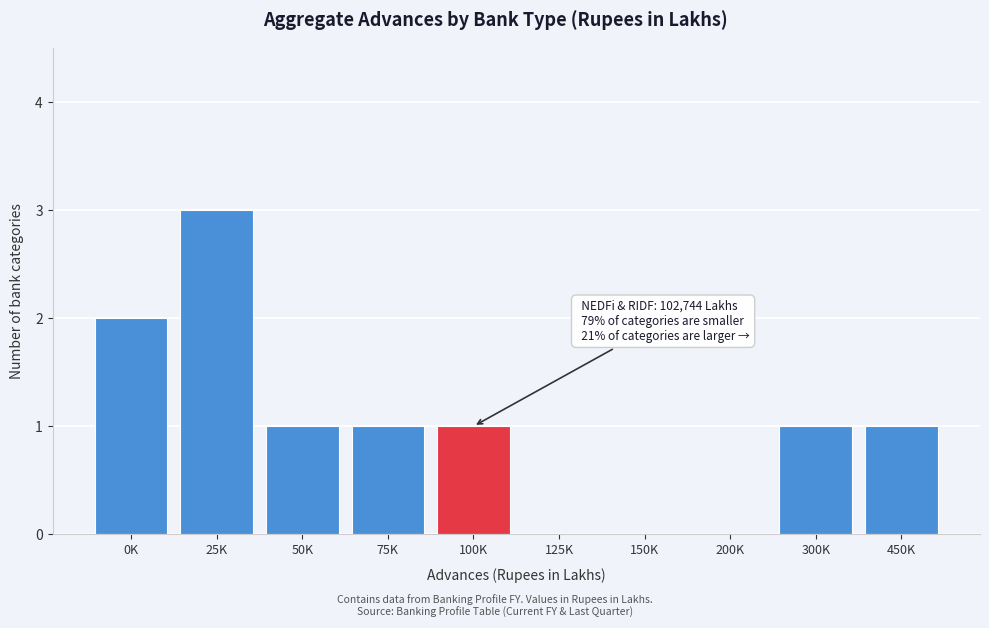

Reading left to right, extract all data points from this chart.

0K=2	25K=3	50K=1	75K=1	100K=1	125K=0	150K=0	200K=0	300K=1	450K=1